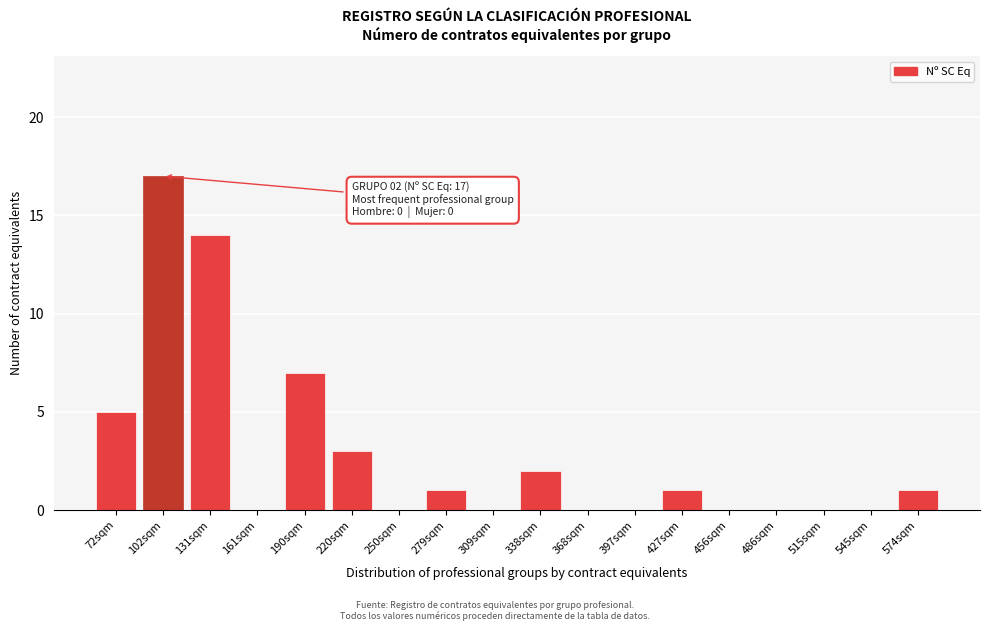

Reading right to left, extract all data points from this chart.

574sqm=1	545sqm=0	515sqm=0	486sqm=0	456sqm=0	427sqm=1	397sqm=0	368sqm=0	338sqm=2	309sqm=0	279sqm=1	250sqm=0	220sqm=3	190sqm=7	161sqm=0	131sqm=14	102sqm=17	72sqm=5